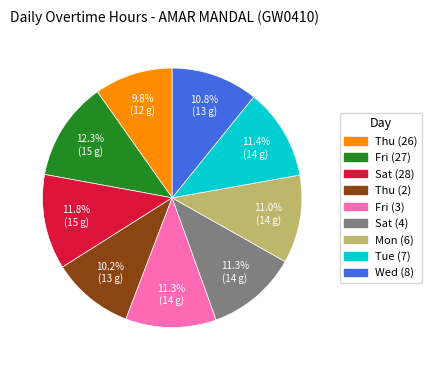

Does any single category account for the majority?

No